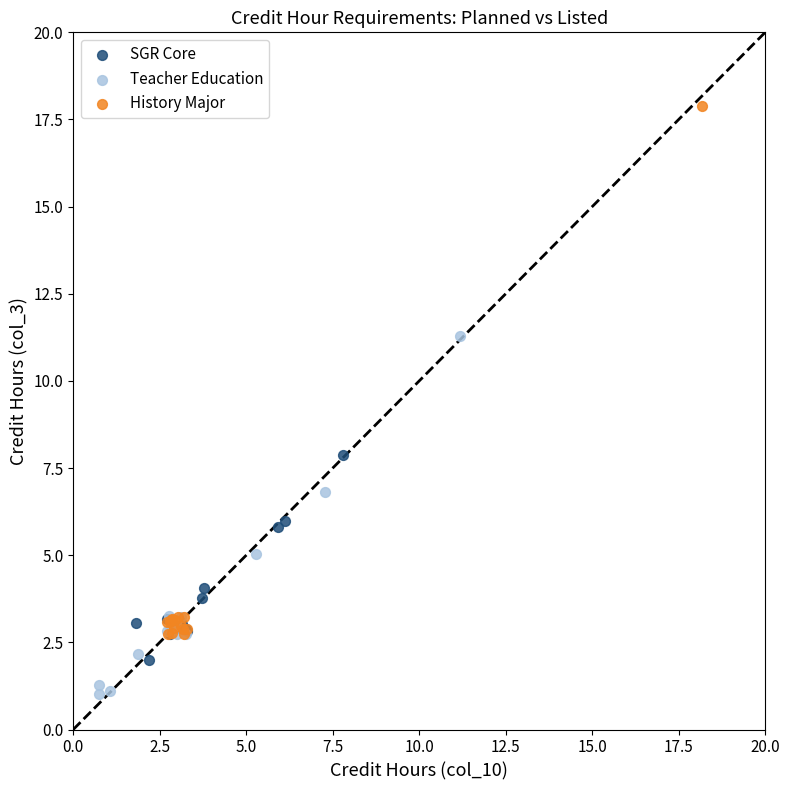

Which series has the widest spread of Y values?

History Major